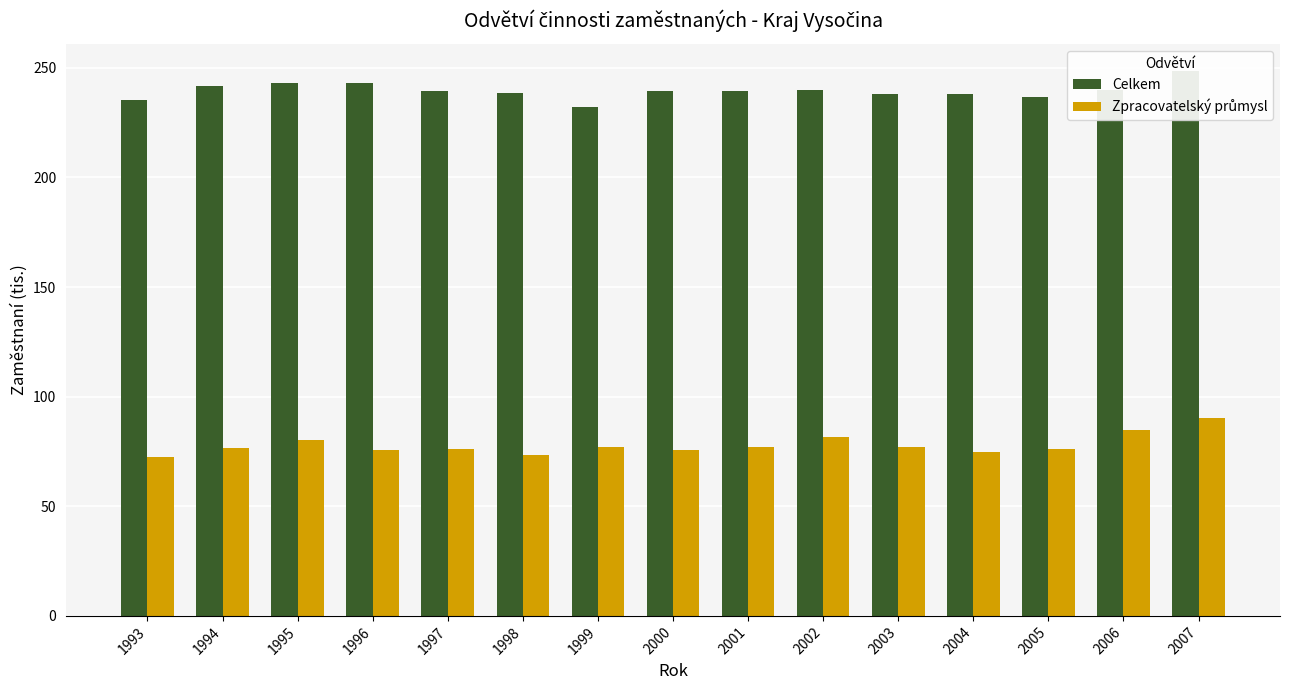

Rank the series by their average value, from lowest to highest.

Zpracovatelský průmysl, Celkem